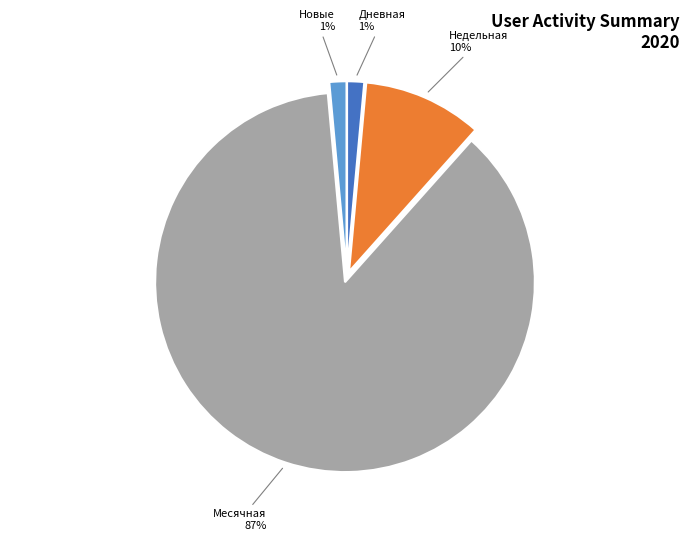

To the nearest percent, what is the average slice percentage?

25%